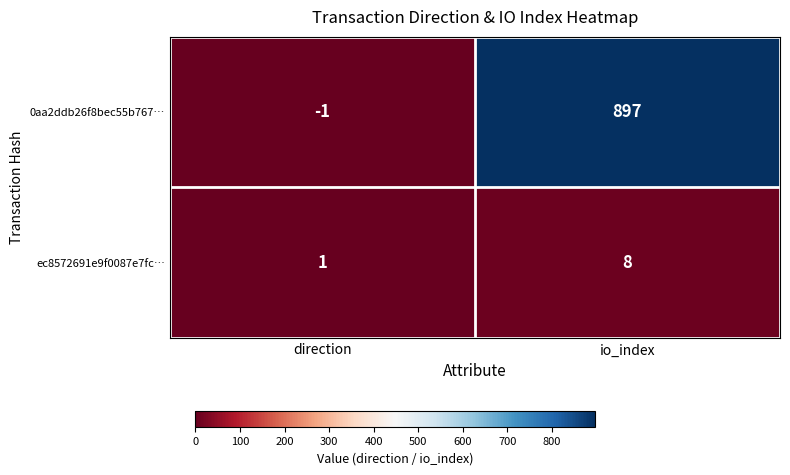

List the series in order of their peak value, lowest first.

ec8572691e9f0087e7fc…, 0aa2ddb26f8bec55b767…